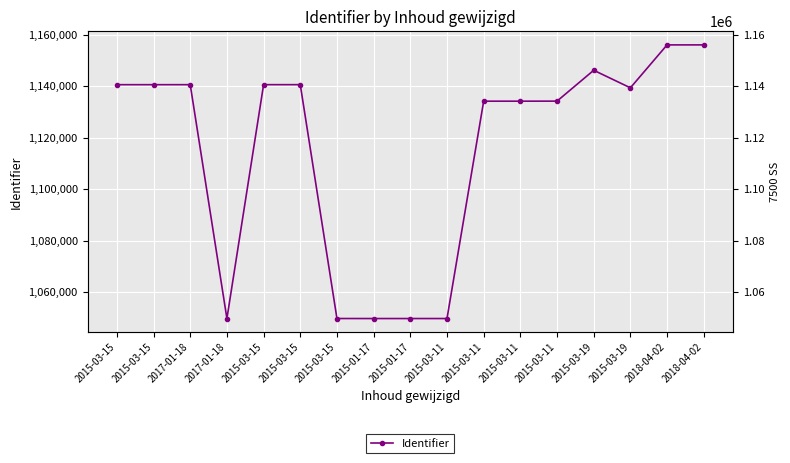

What is the change in value from 2017-01-18 to 2015-03-19?

-1222